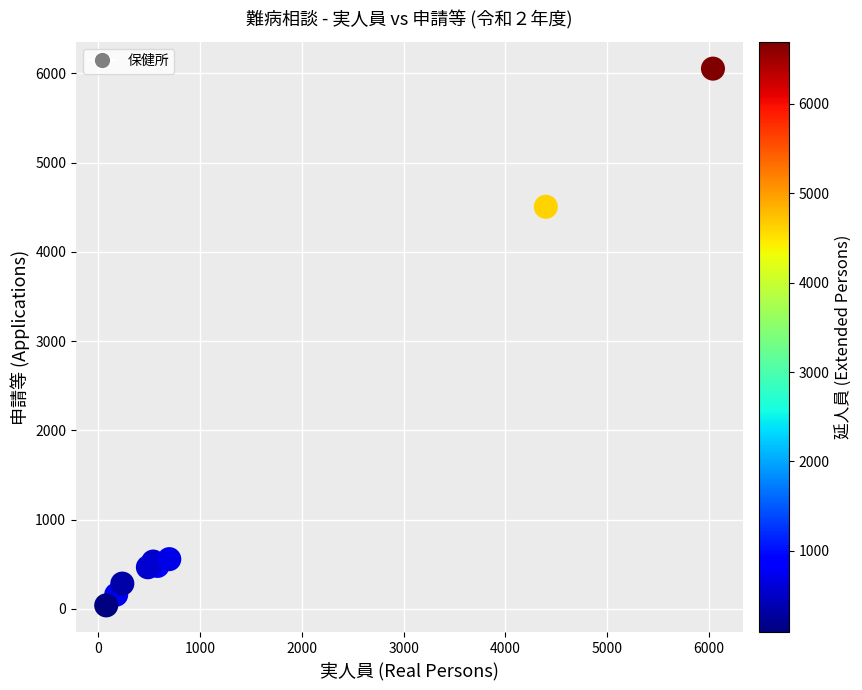

What Y value in the scatter plot is closest to 3045?

4505